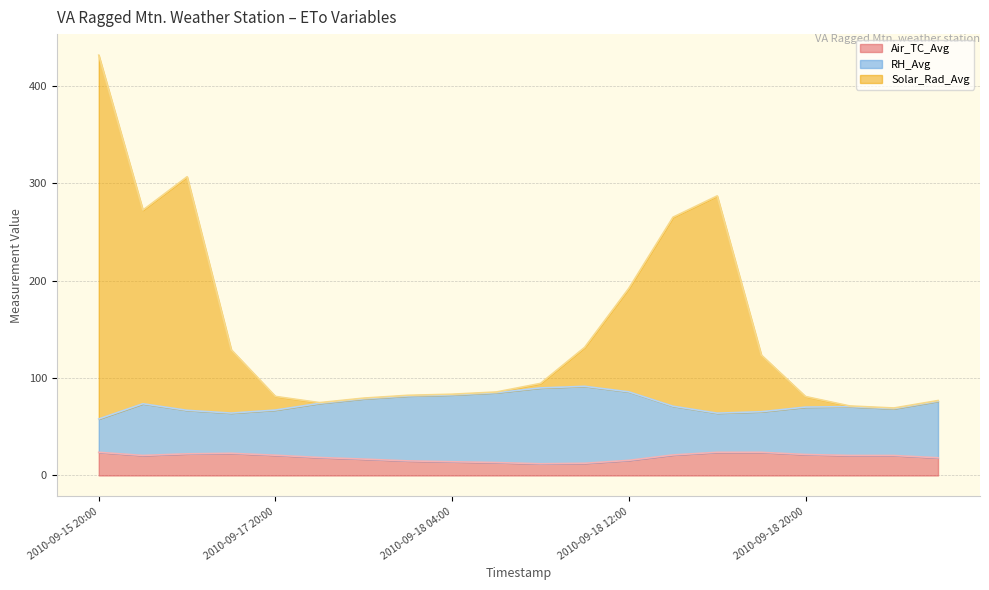

How many lines are shown in the chart?

3